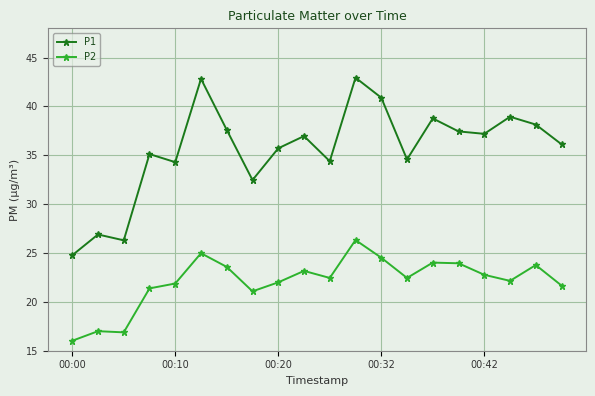

List the series in order of their peak value, highest first.

P1, P2